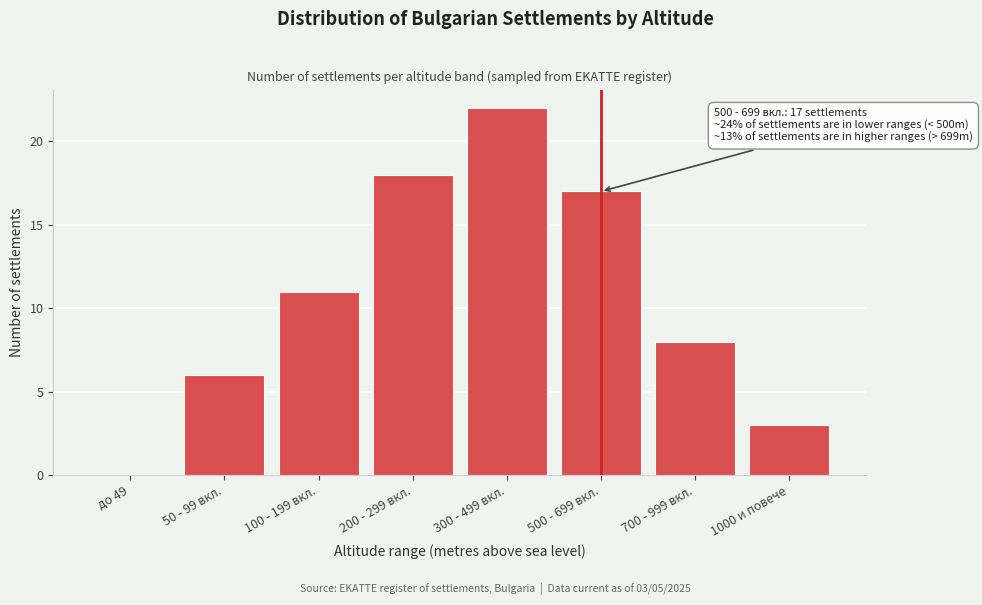

Reading right to left, what are all the values shown in this chart?

1000 и повече=3	700 - 999 вкл.=8	500 - 699 вкл.=17	300 - 499 вкл.=22	200 - 299 вкл.=18	100 - 199 вкл.=11	50 - 99 вкл.=6	до 49=0